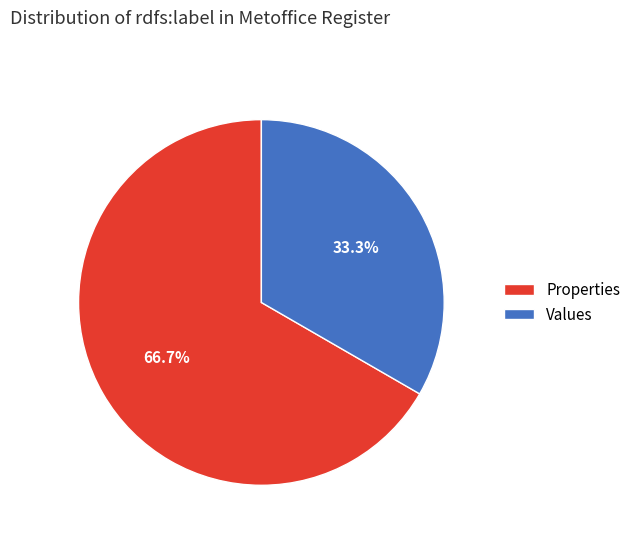

Which has a higher value, Properties or Values?

Properties